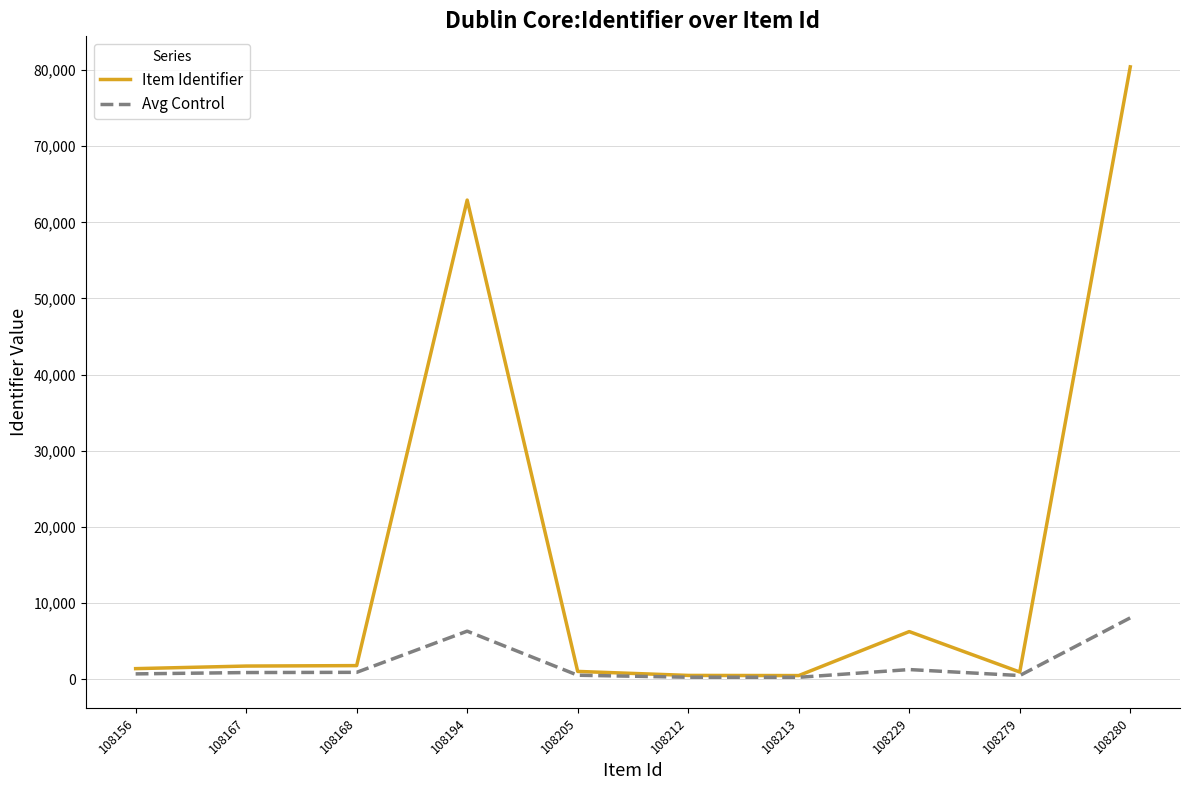

Which series has the widest spread of values?

Item Identifier